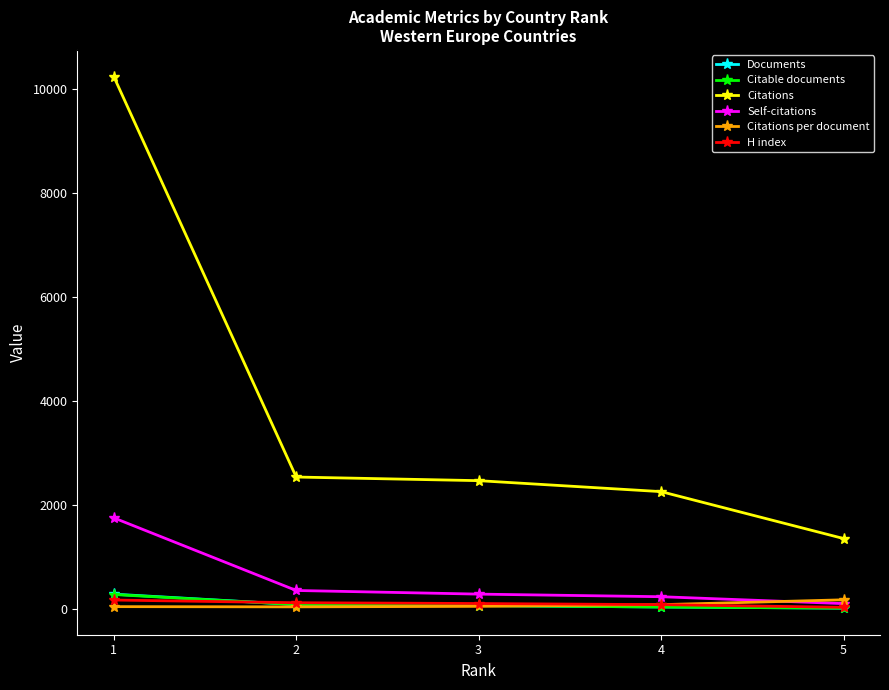

What is the maximum value shown in the chart?

10242.0